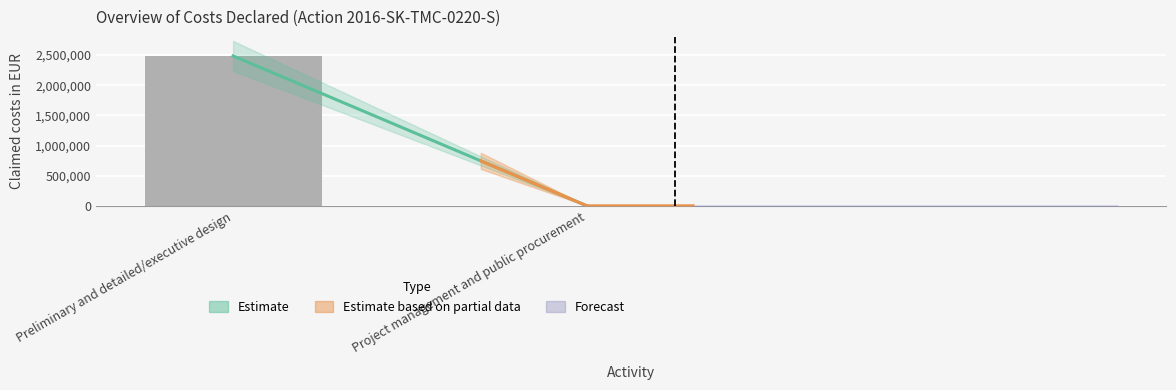

Is it true that the value at Preliminary and detailed/executive design is 2484600?

True